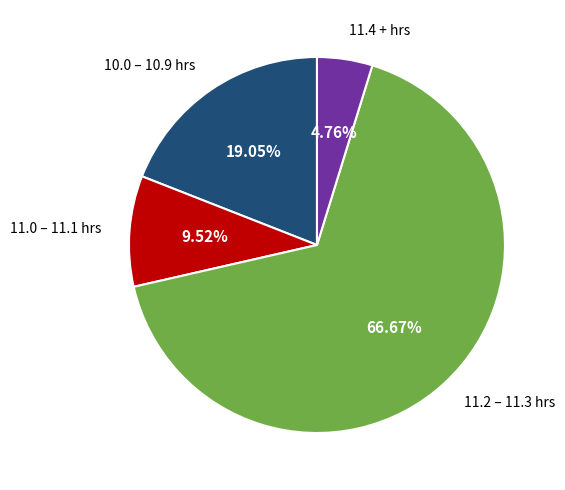

Count the number of slices in the pie.

4